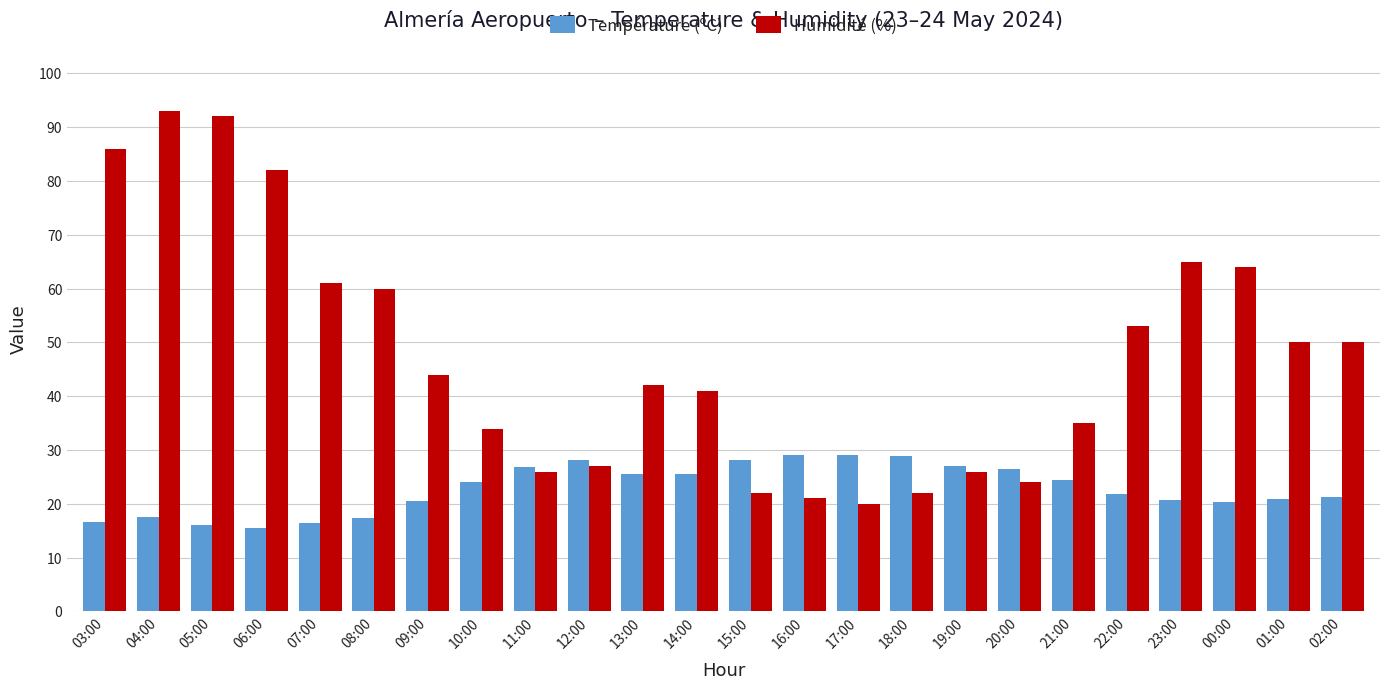

What is the greatest value displayed?

93.0